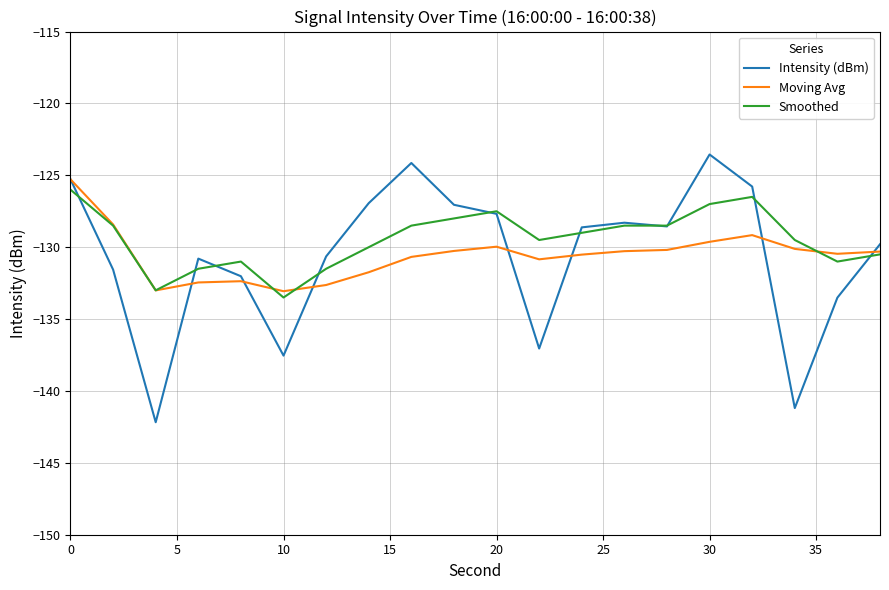

Which series has the widest spread of values?

Intensity (dBm)